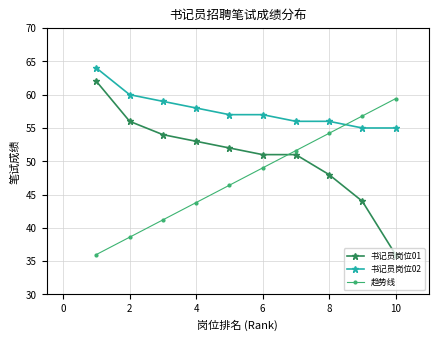

At how many categories does at least one series exceed 42?

10